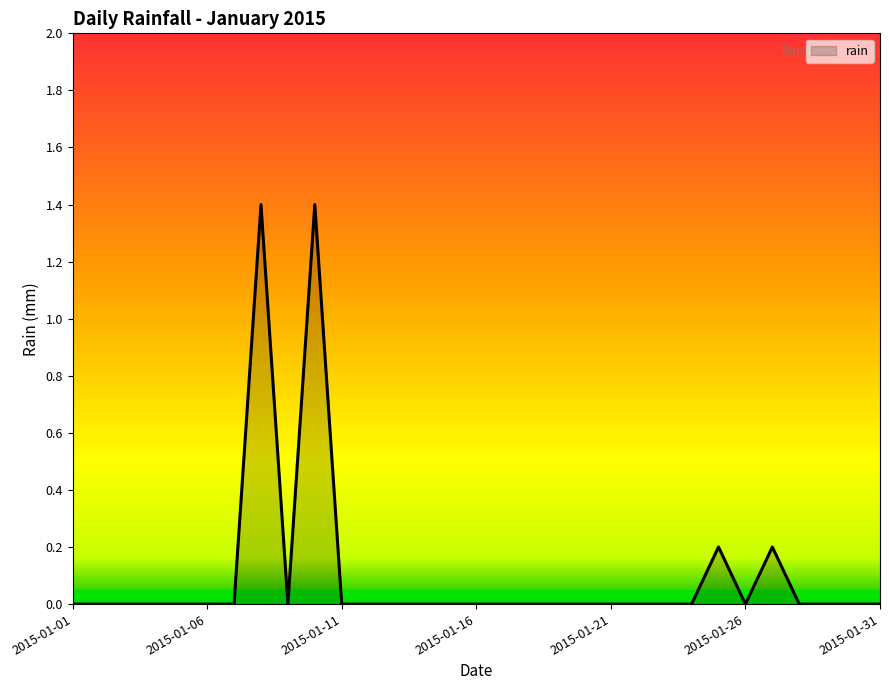

Reading left to right, what are all the values shown in this chart?

0.0	0.0	0.0	0.0	0.0	0.0	0.0	1.4	0.0	1.4	0.0	0.0	0.0	0.0	0.0	0.0	0.0	0.0	0.0	0.0	0.0	0.0	0.0	0.0	0.2	0.0	0.2	0.0	0.0	0.0	0.0